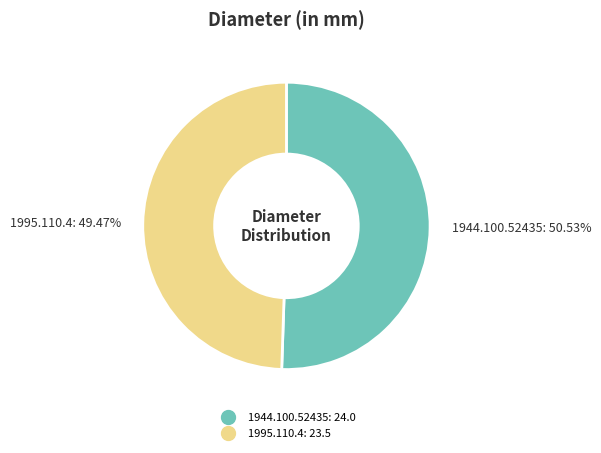

Which slice is the smallest?

1995.110.4